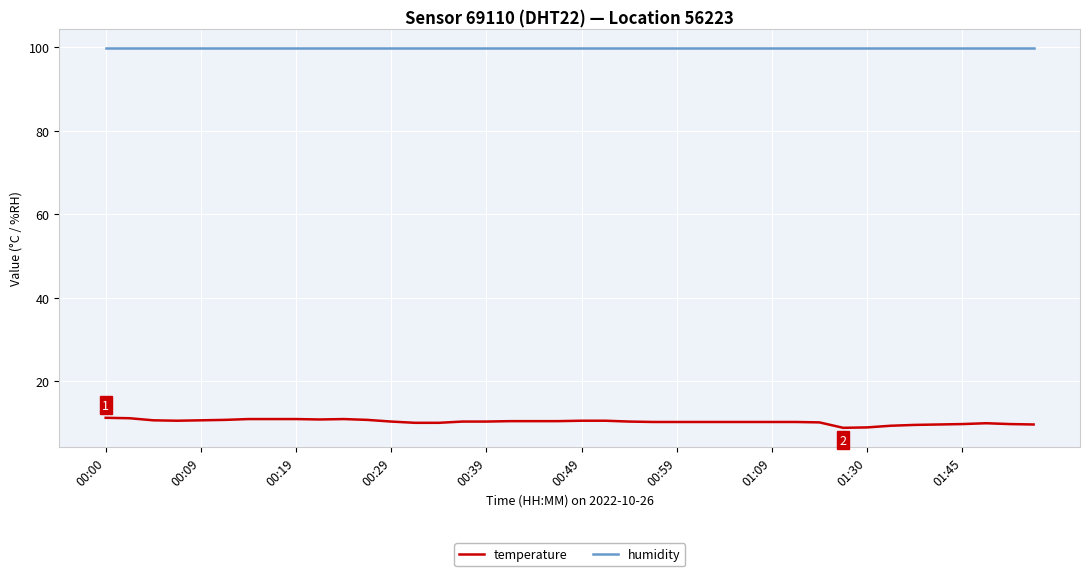

Which series has the largest range (max minus min)?

temperature